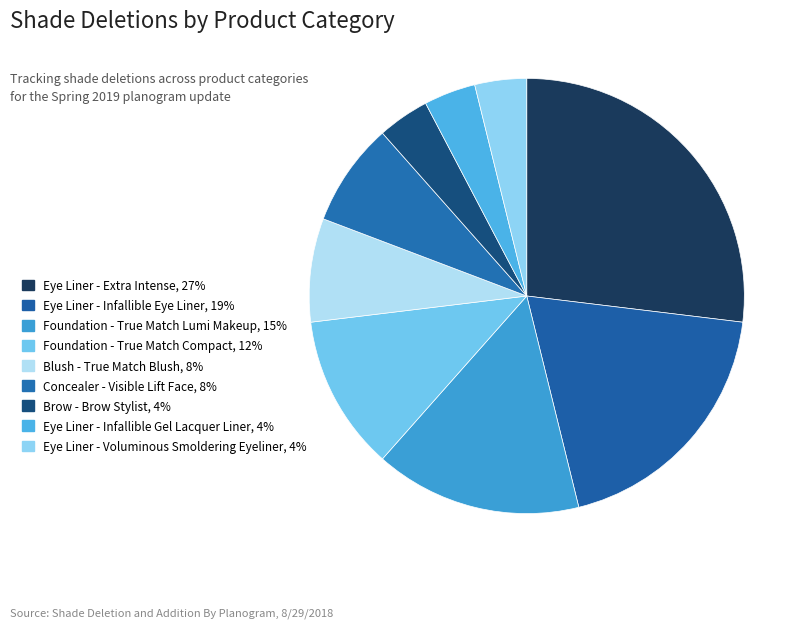

What is the ratio of the value at Foundation - True Match Lumi Makeup to the value at Blush - True Match Blush?

2.0